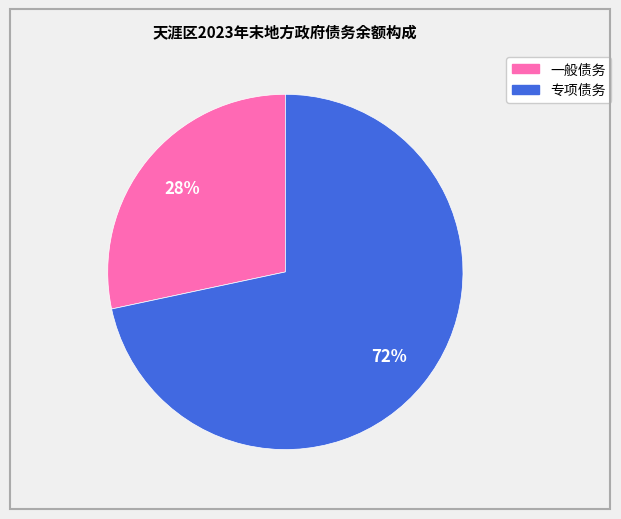

What is the smallest slice in the pie chart?

一般债务